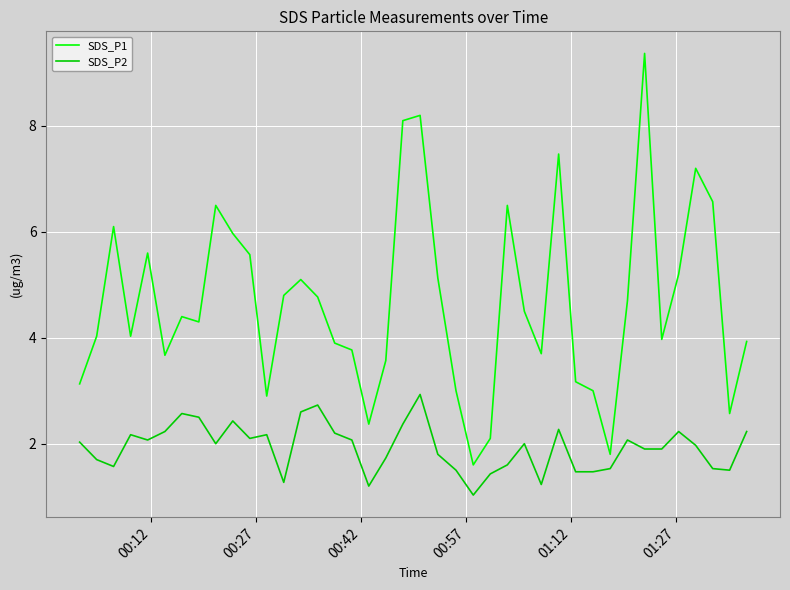

List the series in order of their overall mean, lowest first.

SDS_P2, SDS_P1